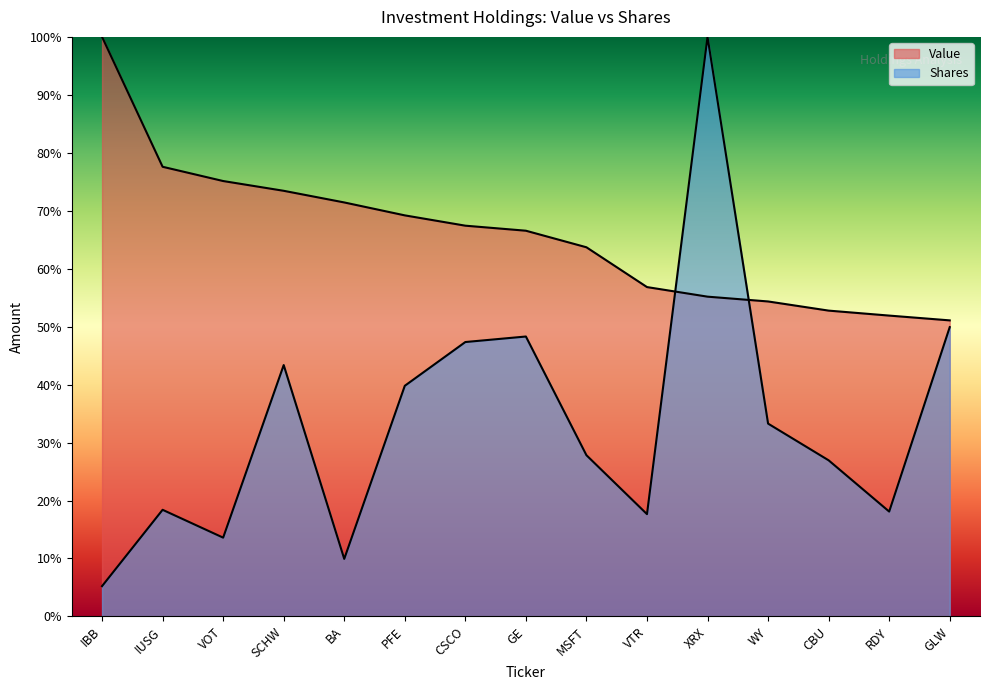

How many series are shown in this chart?

2